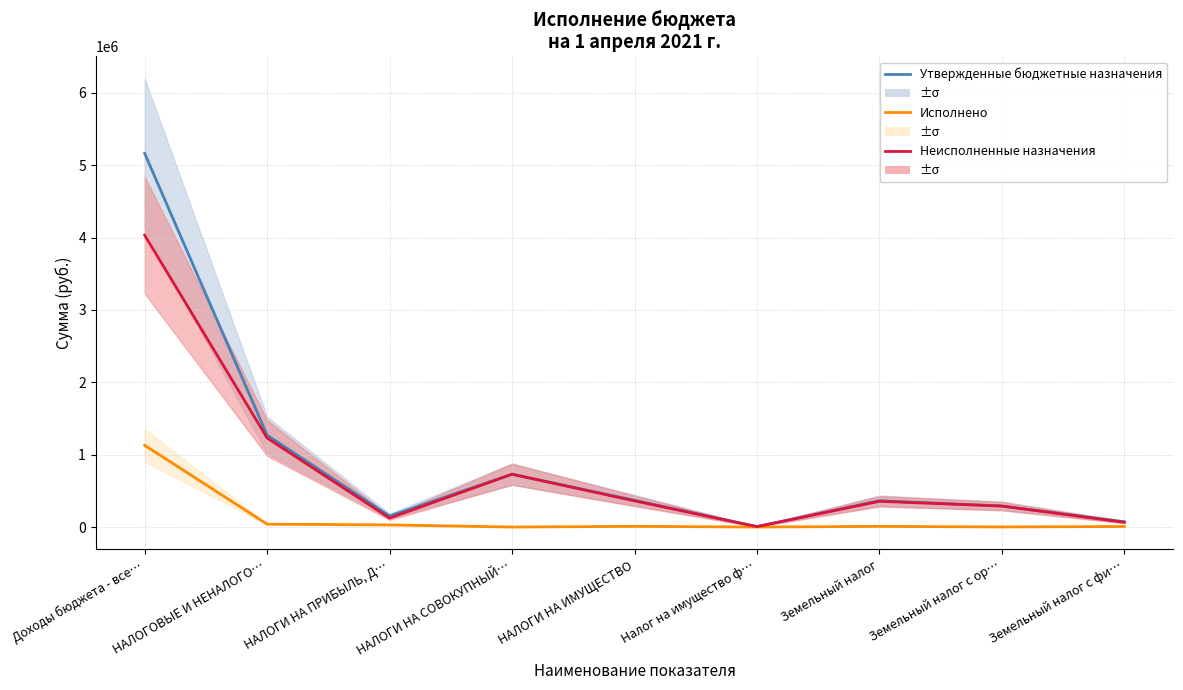

What position from the right is НАЛОГОВЫЕ И НЕНАЛОГО…?

8